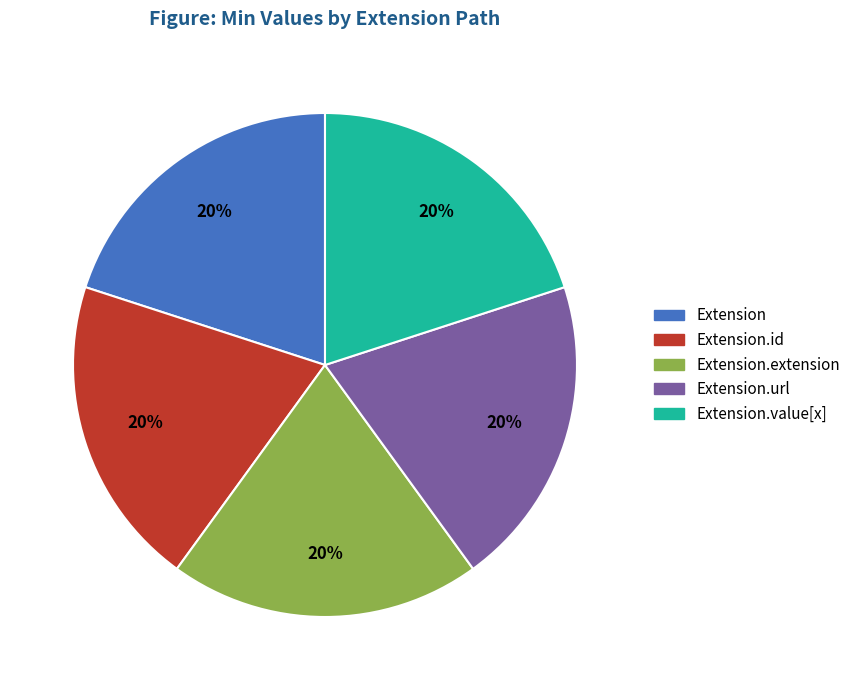

The Extension.url slice represents 39% of the pie. True or false?

False